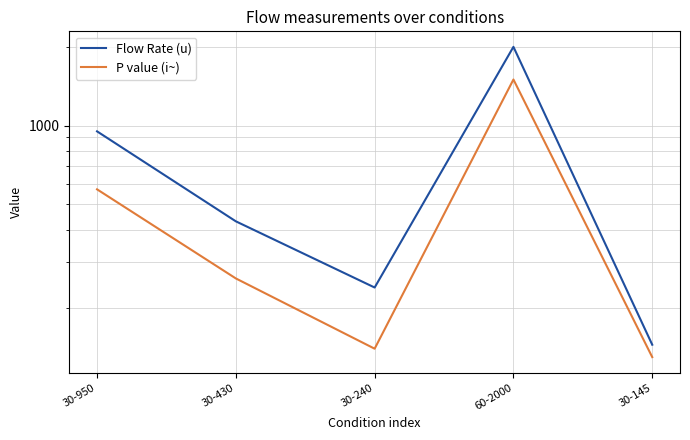

What is the maximum value shown in the chart?

2000